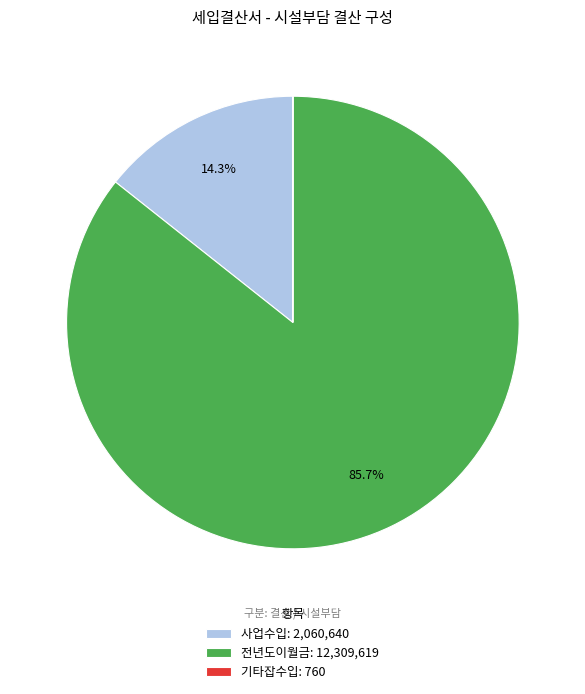

Is there any slice that represents more than half of the pie?

Yes